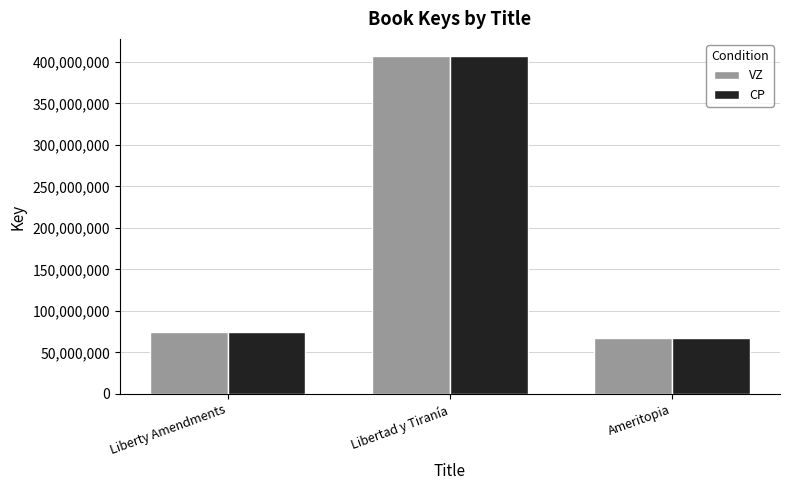

How many groups of bars are there?

3